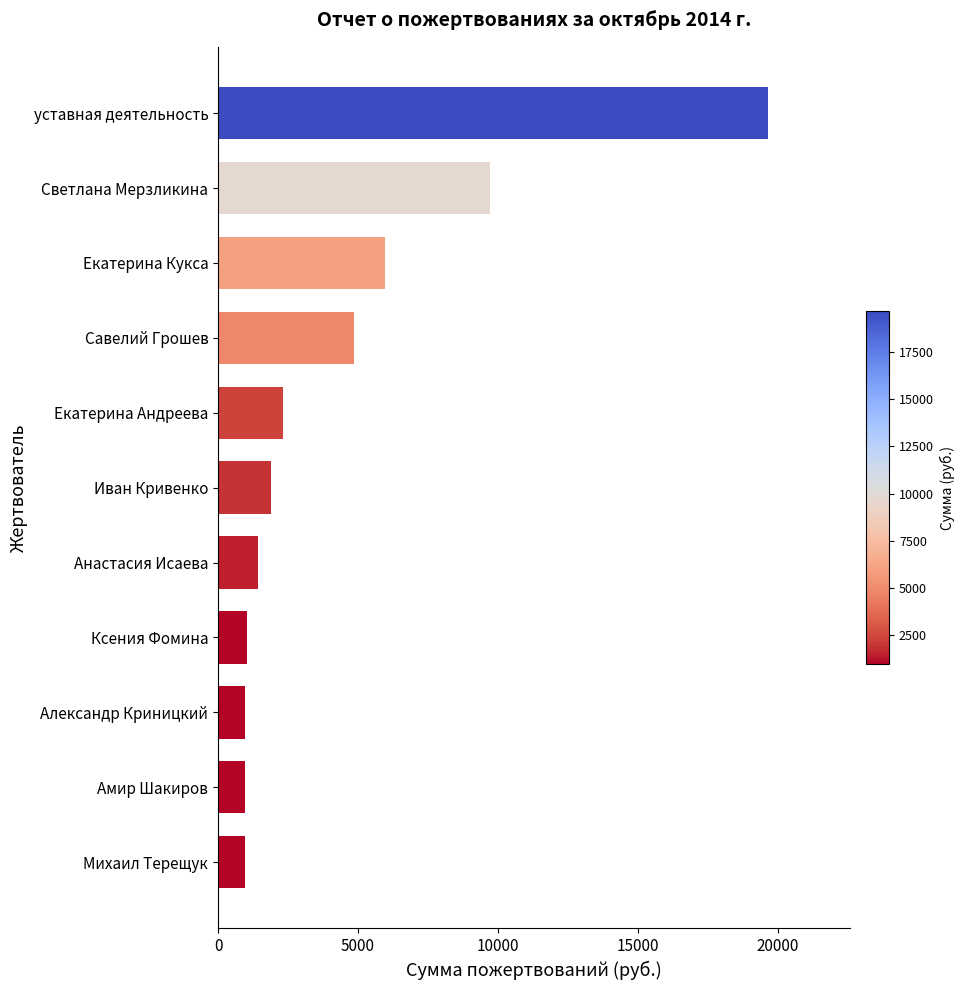

What is the smallest value displayed?

970.0